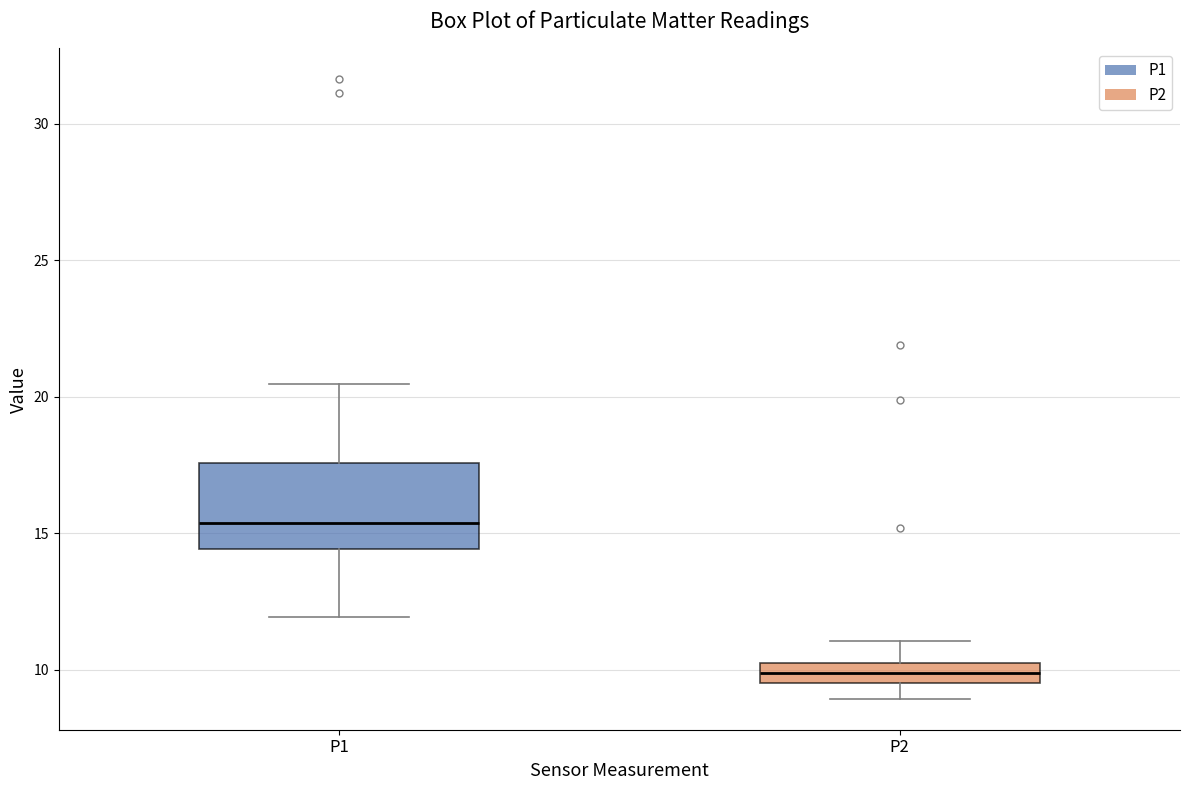

Where does the upper whisker of the box for P2 end on the y-axis? The values are not printed on the chart, so give them approximately, as read against the axis.

11.0